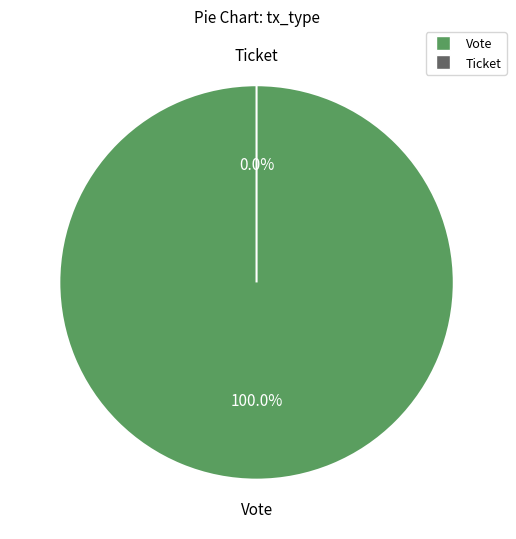

Which category has the smallest portion of the pie?

Ticket